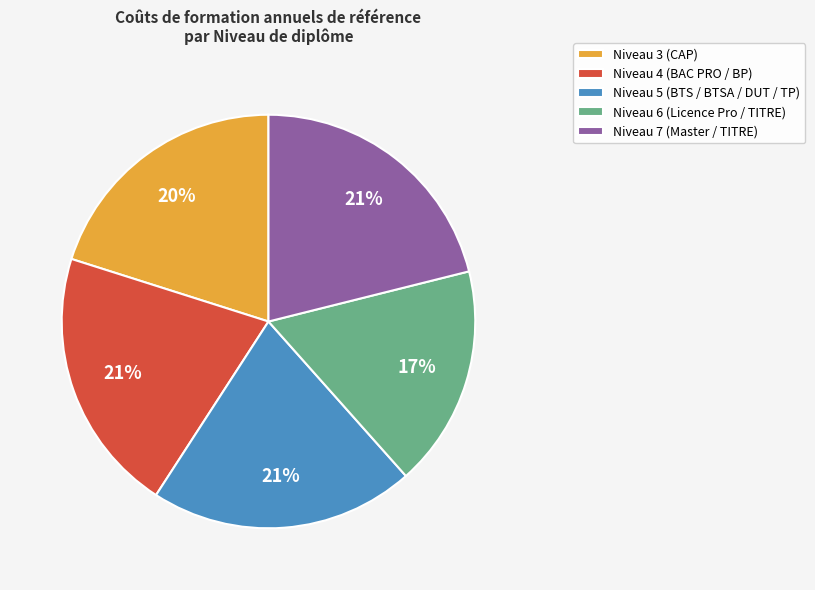

Approximately how many times larger is the value at Niveau 4 (BAC PRO / BP) compared to Niveau 6 (Licence Pro / TITRE)?

1.2